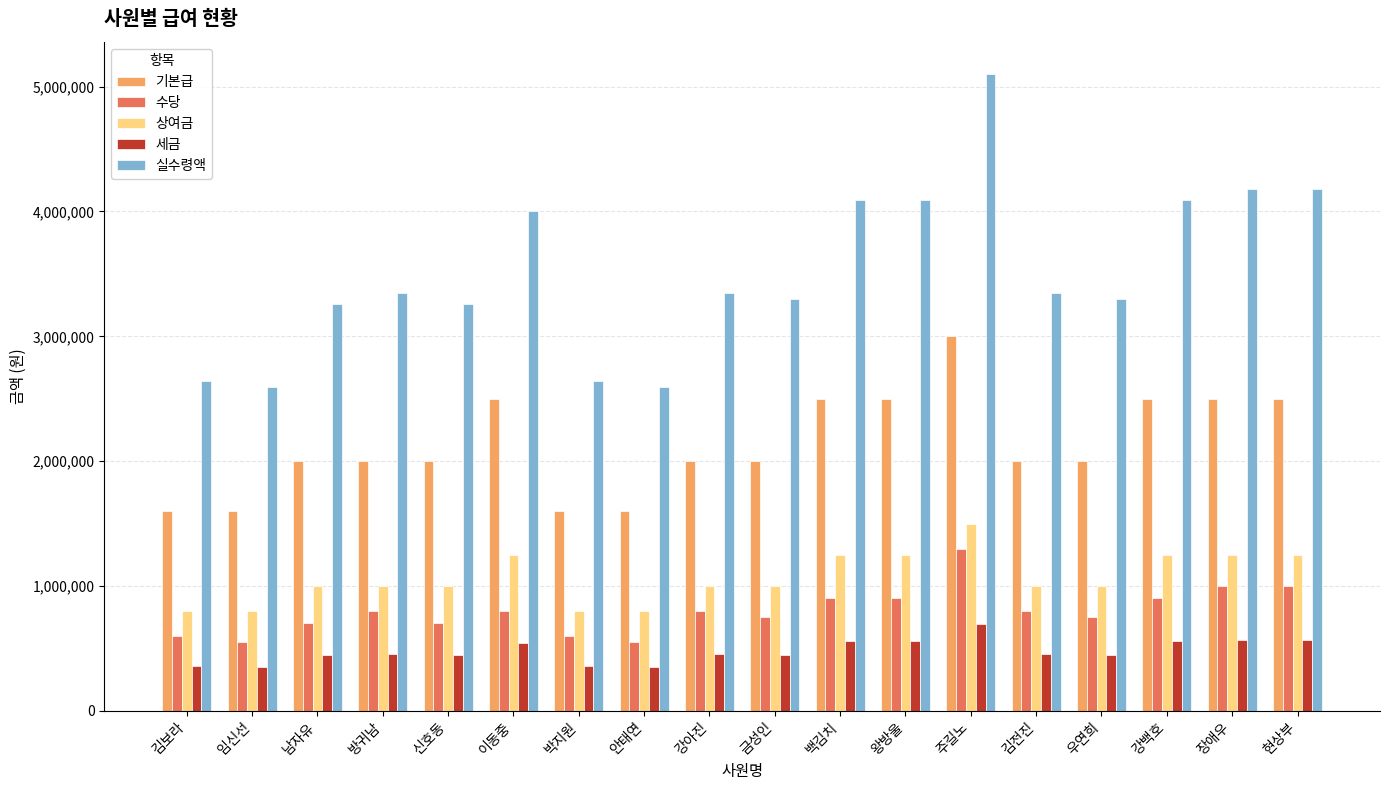

What is the lowest value of the 상여금 series?

800000